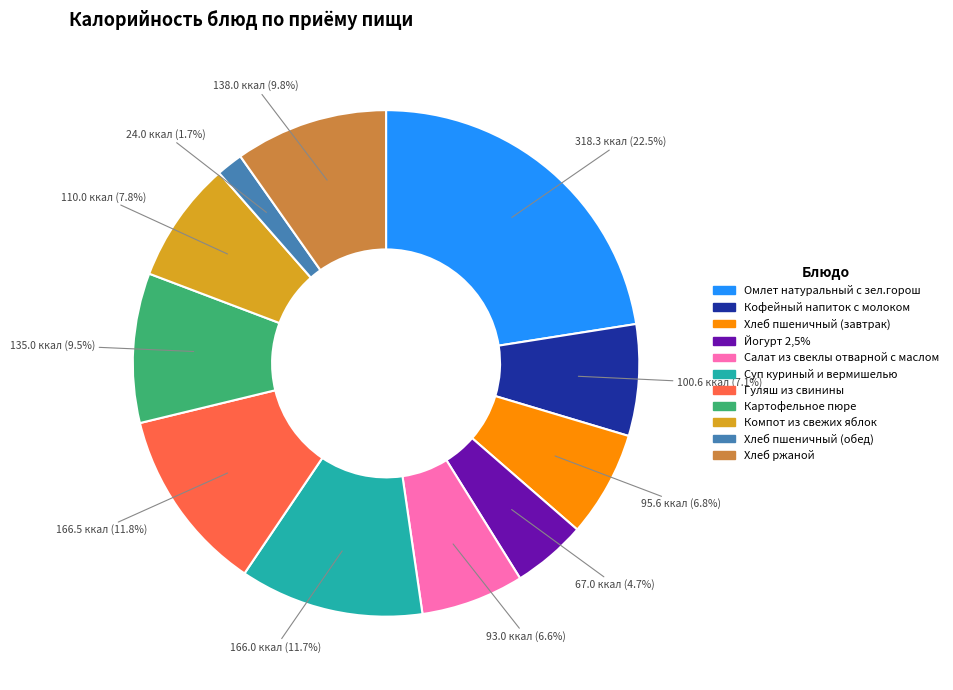

What percentage do Суп куриный и вермишелью and Гуляш из свинины together represent?

23.5%